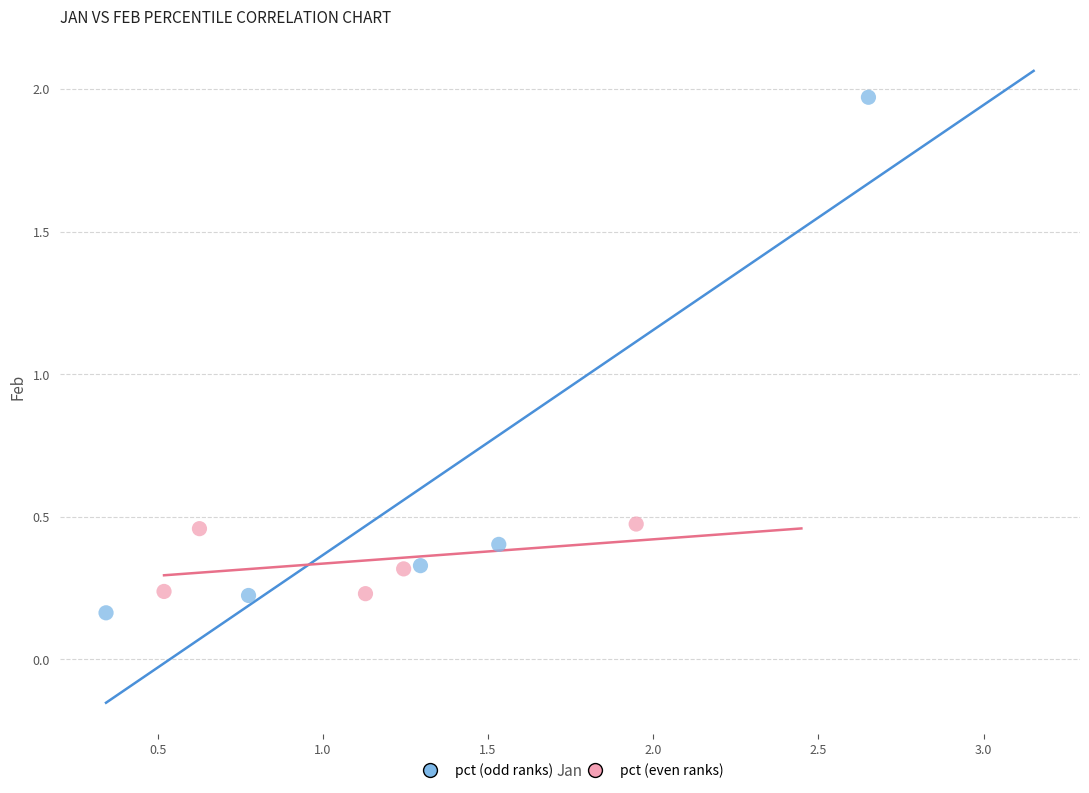

Which series reaches the maximum Y coordinate?

pct (odd ranks)